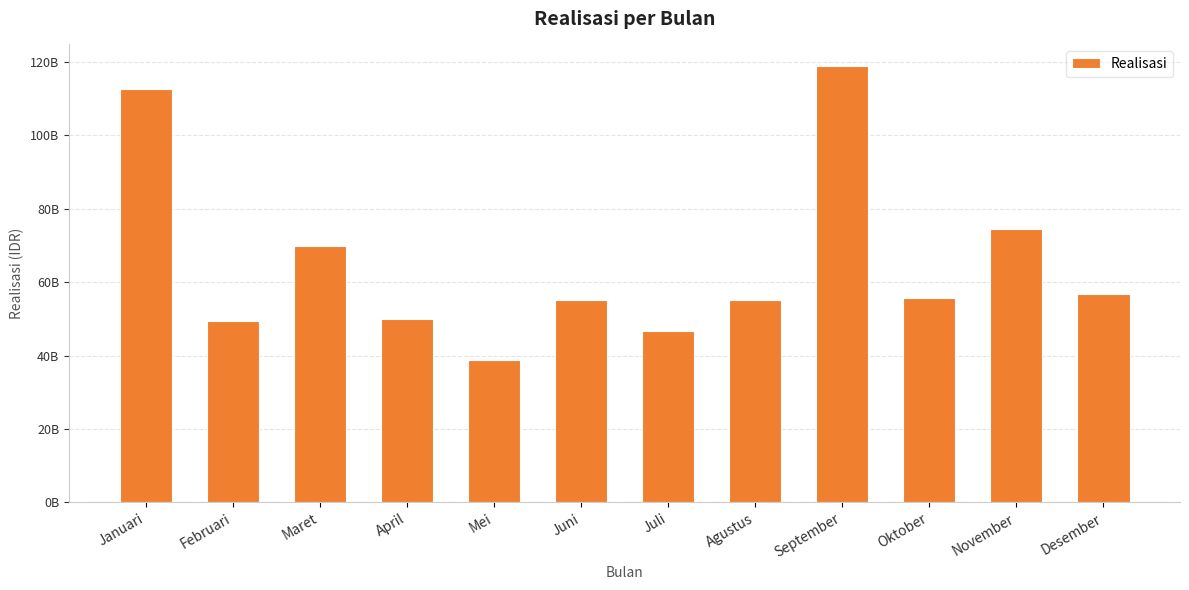

Reading left to right, list all the values displayed in this chart.

Januari=112668575623.5	Februari=49426283892.1	Maret=69894482246.6	April=50049333493.0	Mei=38938569662.0	Juni=55096193022.0	Juli=46797279995.0	Agustus=55021401388.0	September=118827203925.0	Oktober=55629954271.4	November=74597489332.0	Desember=56892965491.5